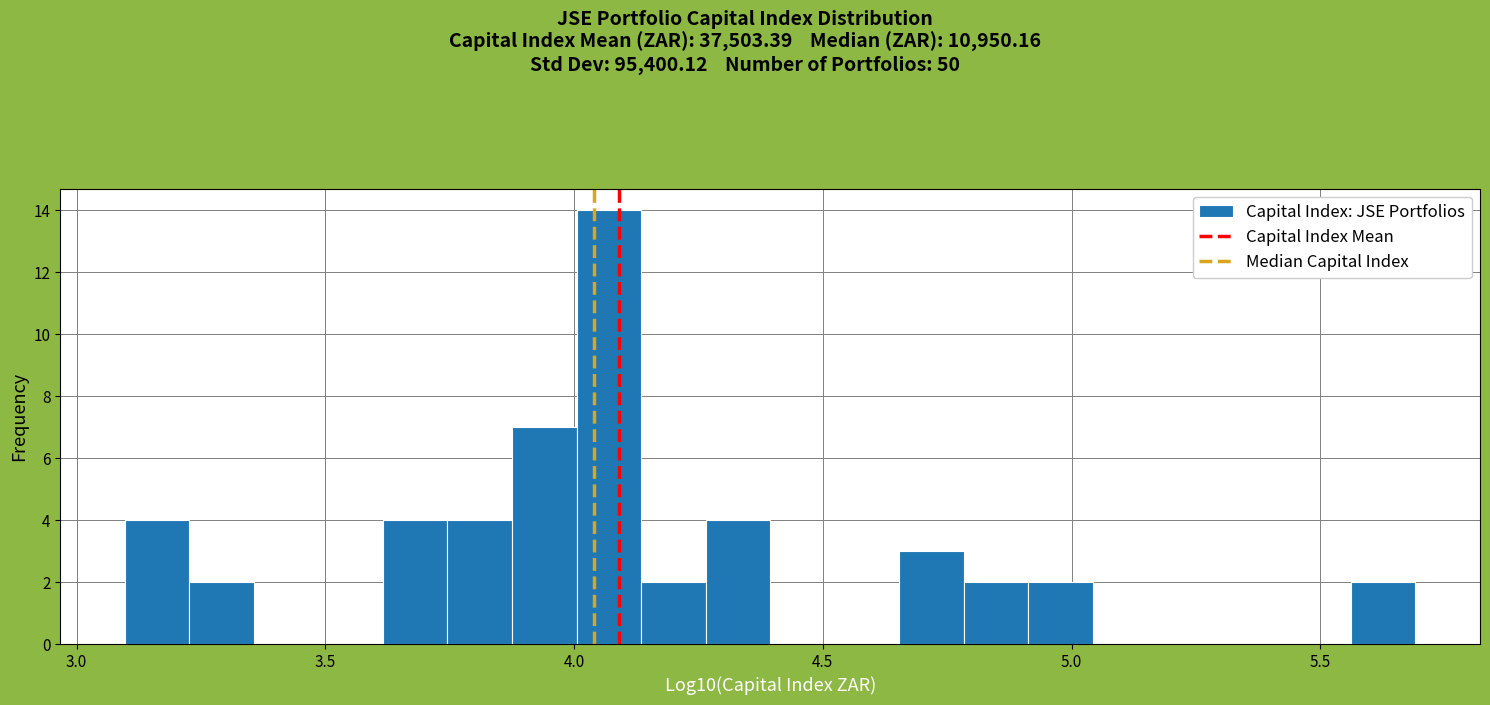

Around what value on the x-axis is the tallest bar? Give the approximate position of its centre, as read against the axis.

4.05